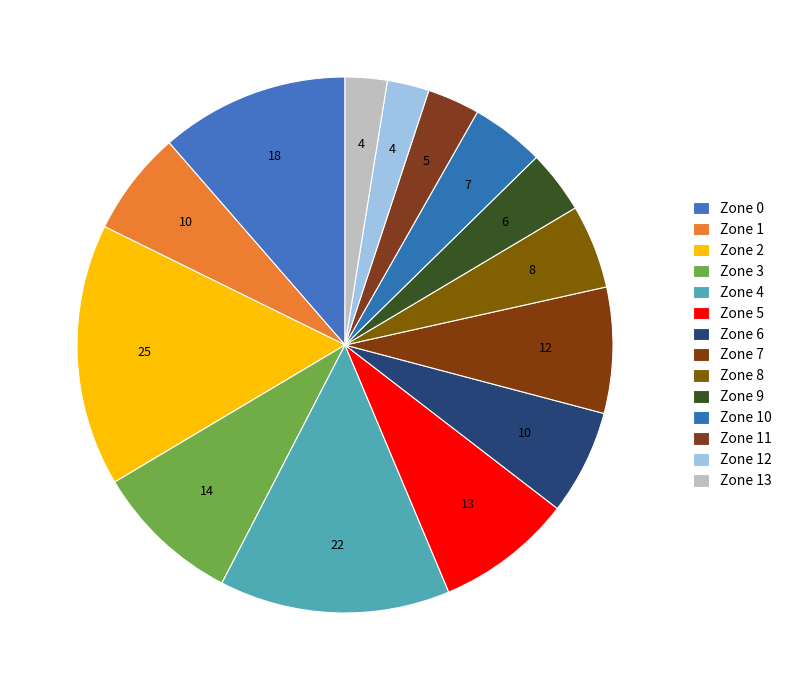

How many slices are in this pie chart?

14